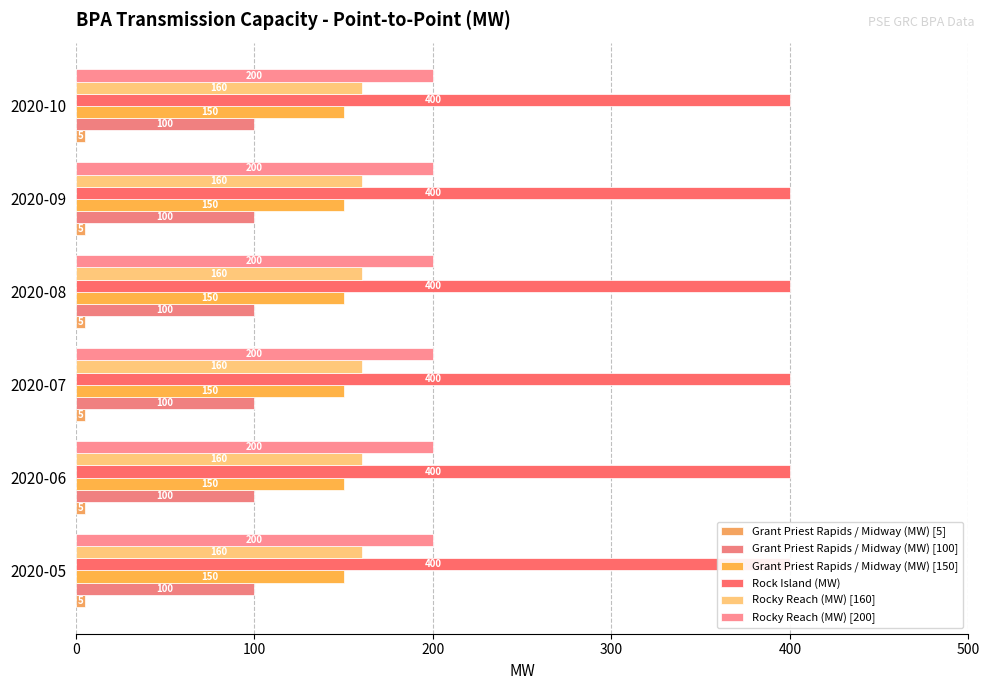

What are all the series names shown in the legend?

Grant Priest Rapids / Midway (MW) [5], Grant Priest Rapids / Midway (MW) [100], Grant Priest Rapids / Midway (MW) [150], Rock Island (MW), Rocky Reach (MW) [160], Rocky Reach (MW) [200]